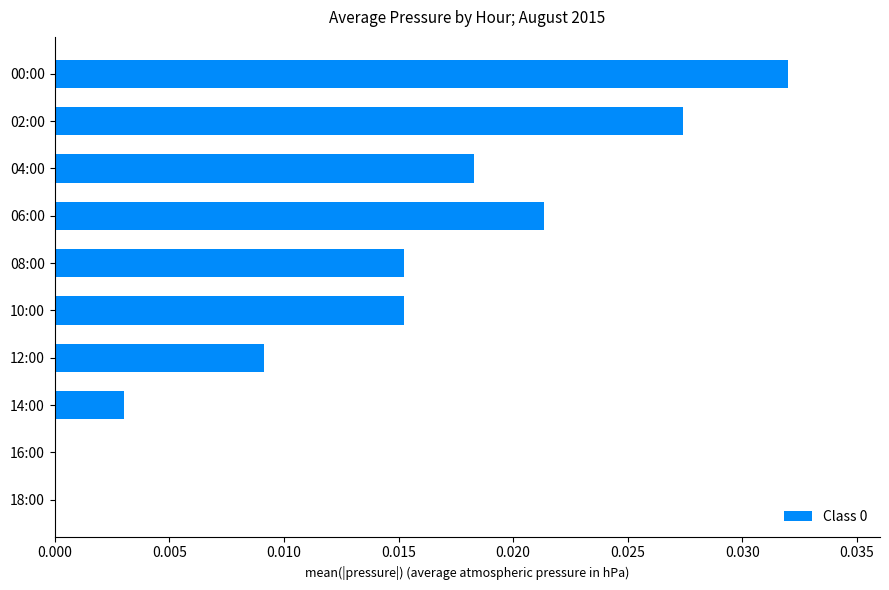

Between 12:00 and 00:00, which is larger?

00:00